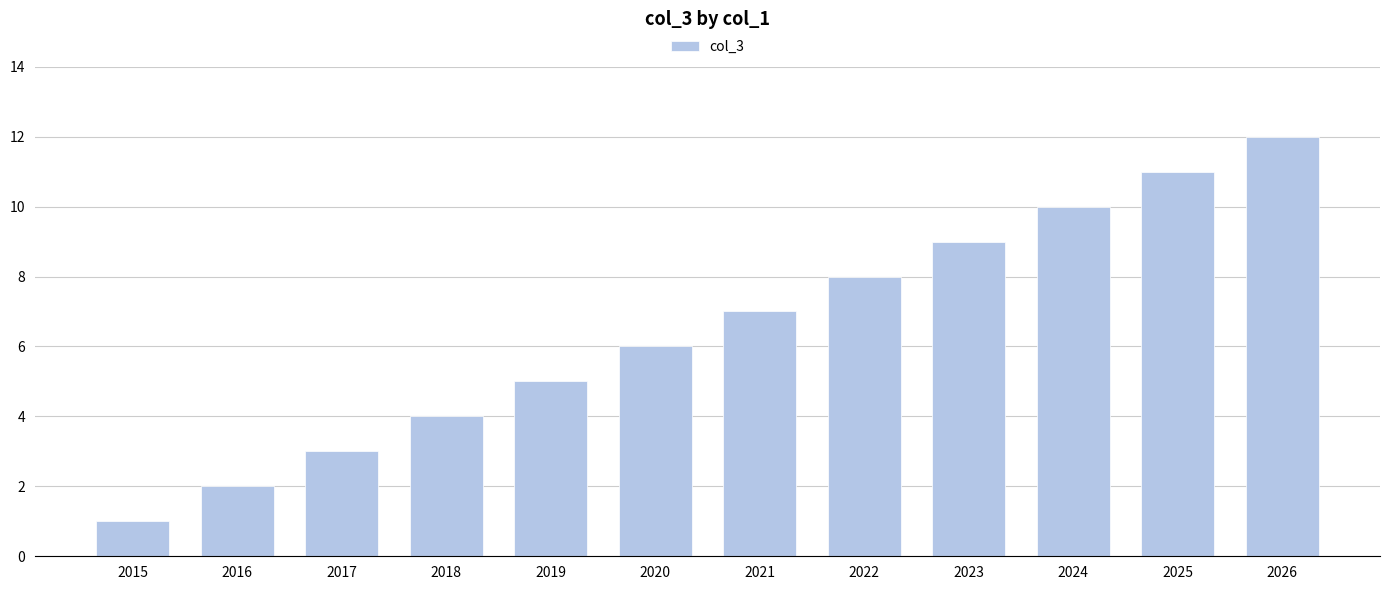

What is the value of the 12th bar from the left?

12